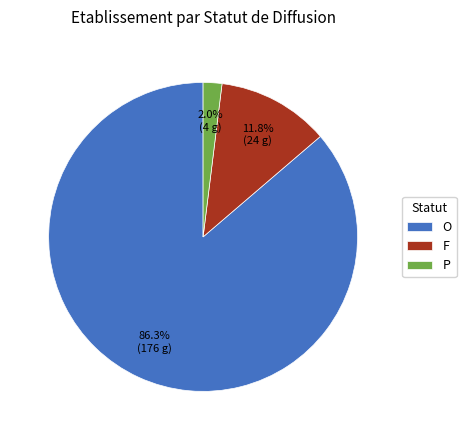

To the nearest percent, what percentage of the pie is P?

2%